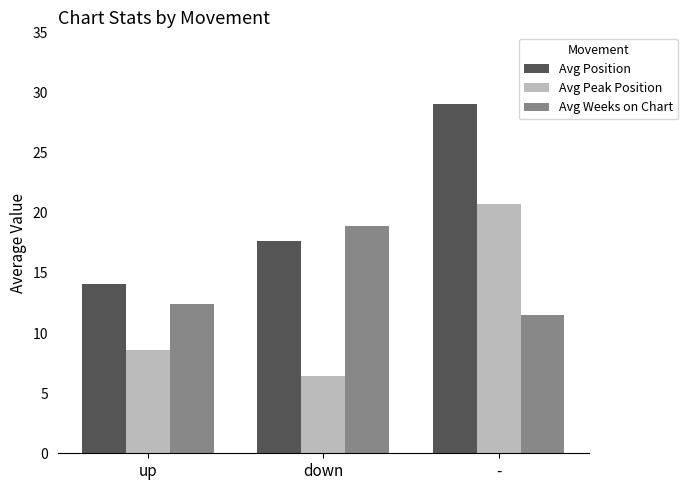

How many distinct data groups are displayed?

3